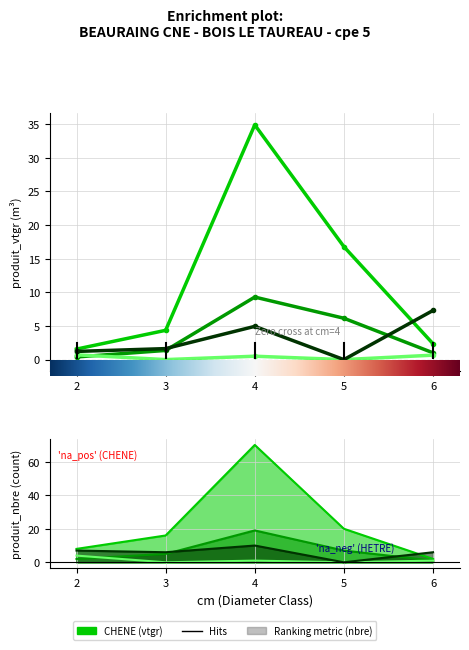

True or false: HETRE has more than 1 interior local peaks.

False